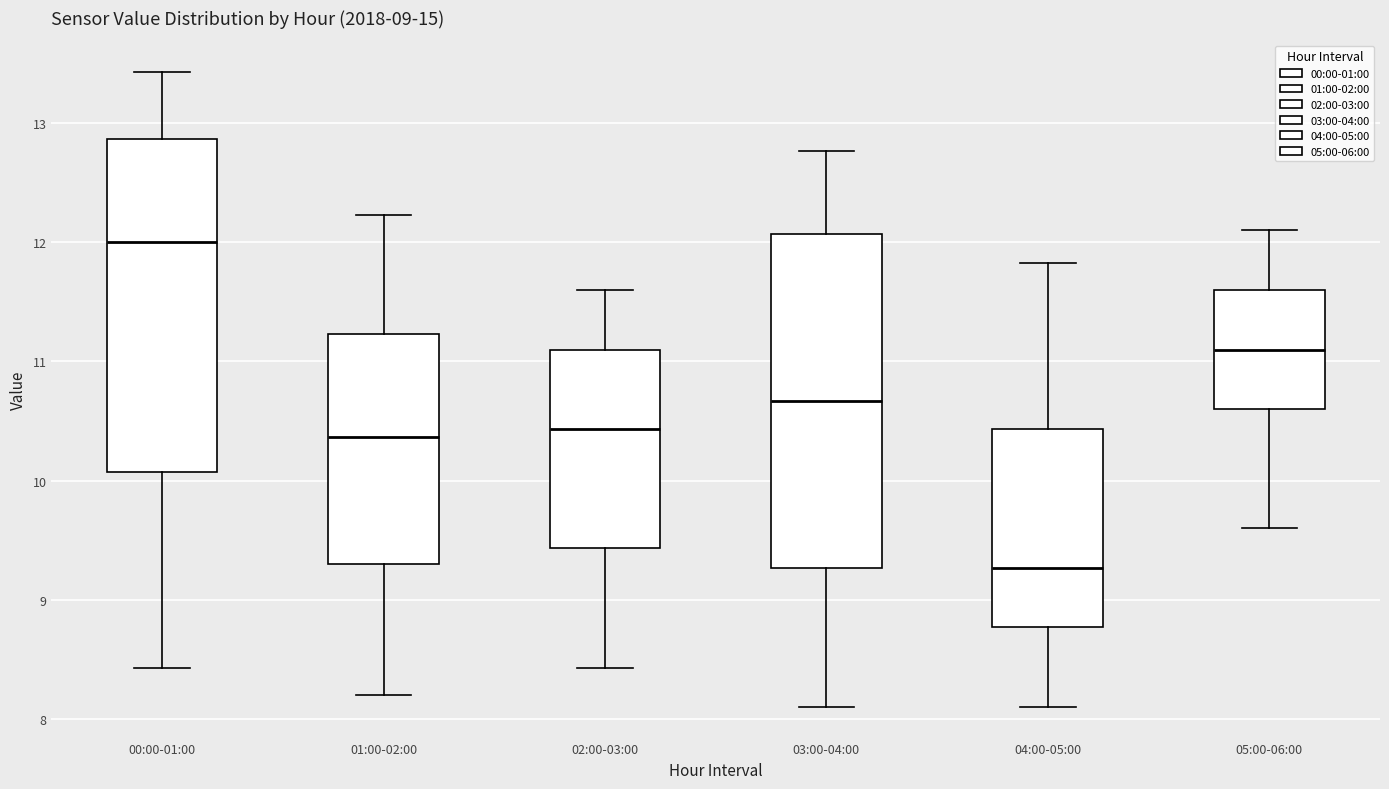

Reading left to right, transcribe this box plot: for each box, give where its median line is, the range the box spans, and where its two whiskers end, as read against the y-axis. The values are not printed on the chart, so give them approximately, as read against the axis.

00:00-01:00: median 12.0, box 10.1 to 12.9, whiskers 8.4 to 13.4
01:00-02:00: median 10.4, box 9.3 to 11.2, whiskers 8.2 to 12.2
02:00-03:00: median 10.4, box 9.4 to 11.1, whiskers 8.4 to 11.6
03:00-04:00: median 10.7, box 9.3 to 12.1, whiskers 8.1 to 12.8
04:00-05:00: median 9.3, box 8.8 to 10.4, whiskers 8.1 to 11.8
05:00-06:00: median 11.1, box 10.6 to 11.6, whiskers 9.6 to 12.1